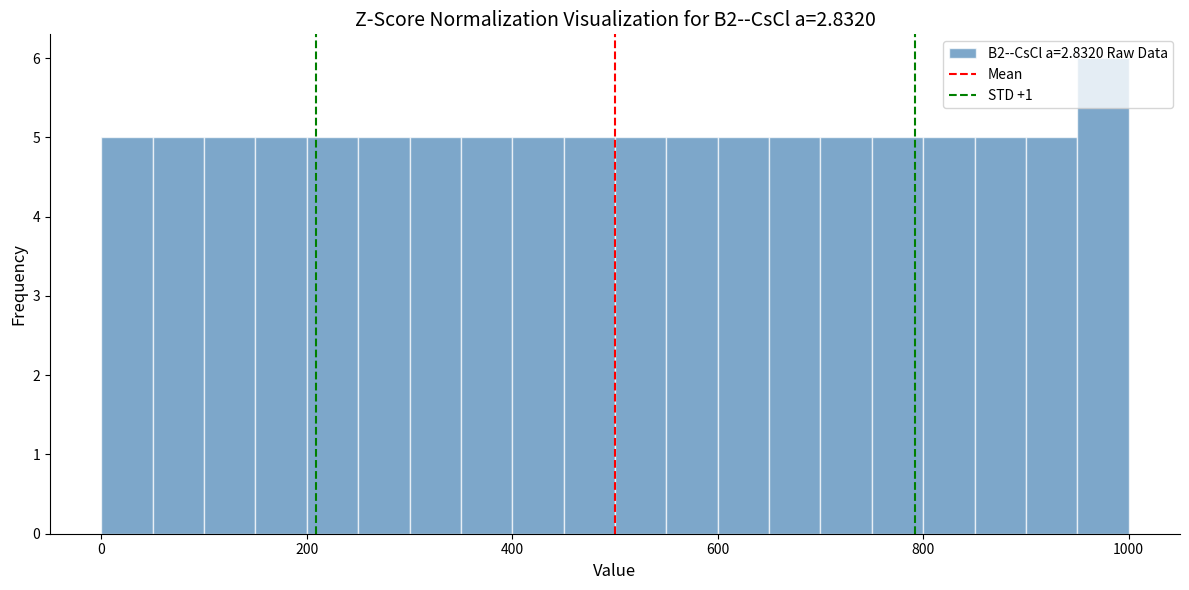

Read against the x-axis, roughly where is the centre of the tallest bar?

980